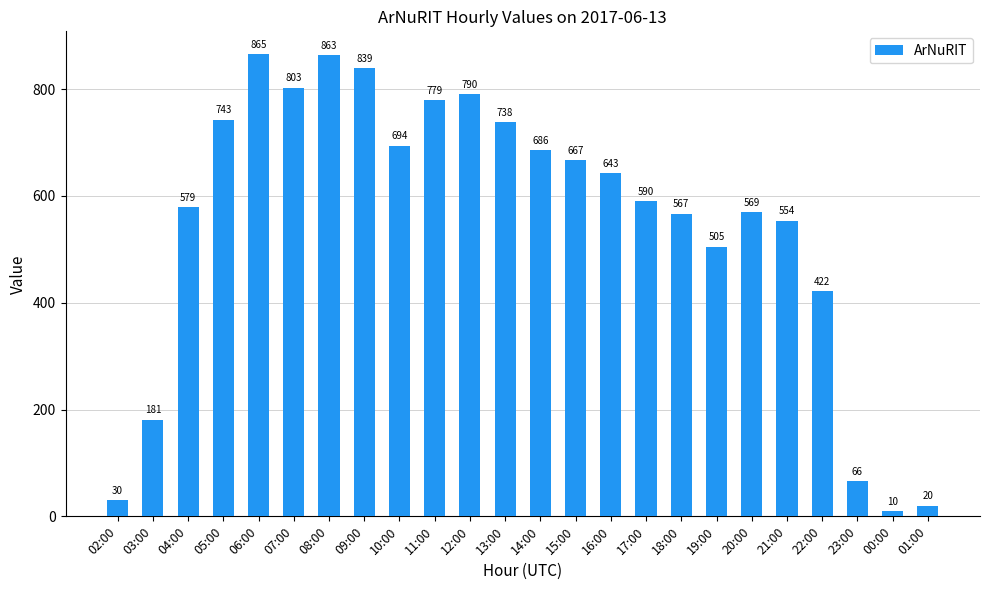

The chart shows a value of 643 at 16:00. True or false?

True